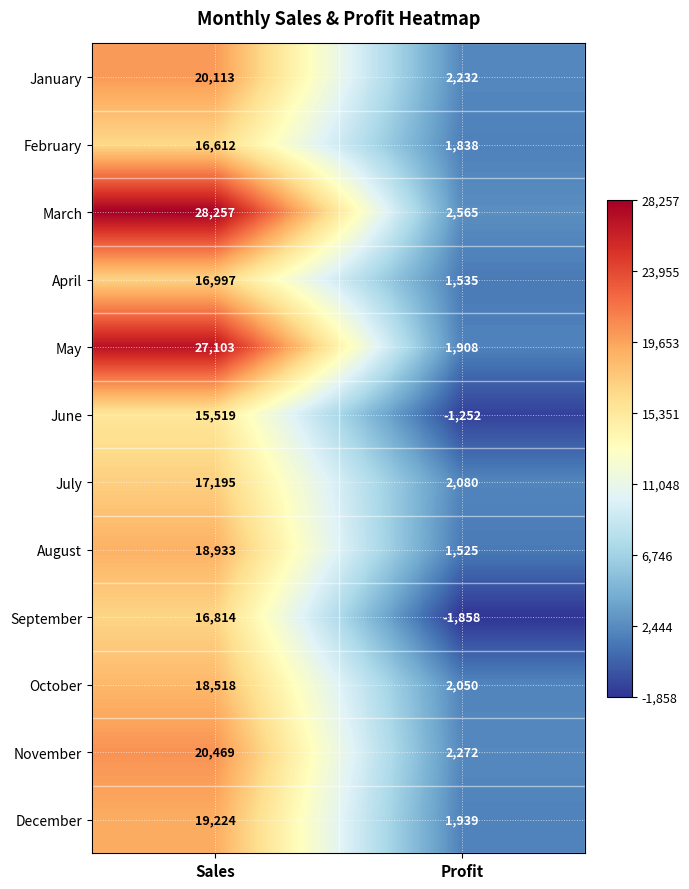

Reading right to left, transcribe all the data shown in this chart.

January: 2232	20113
February: 1838	16612
March: 2565	28257
April: 1535	16997
May: 1908	27103
June: -1252	15519
July: 2080	17195
August: 1525	18933
September: -1858	16814
October: 2050	18518
November: 2272	20469
December: 1939	19224